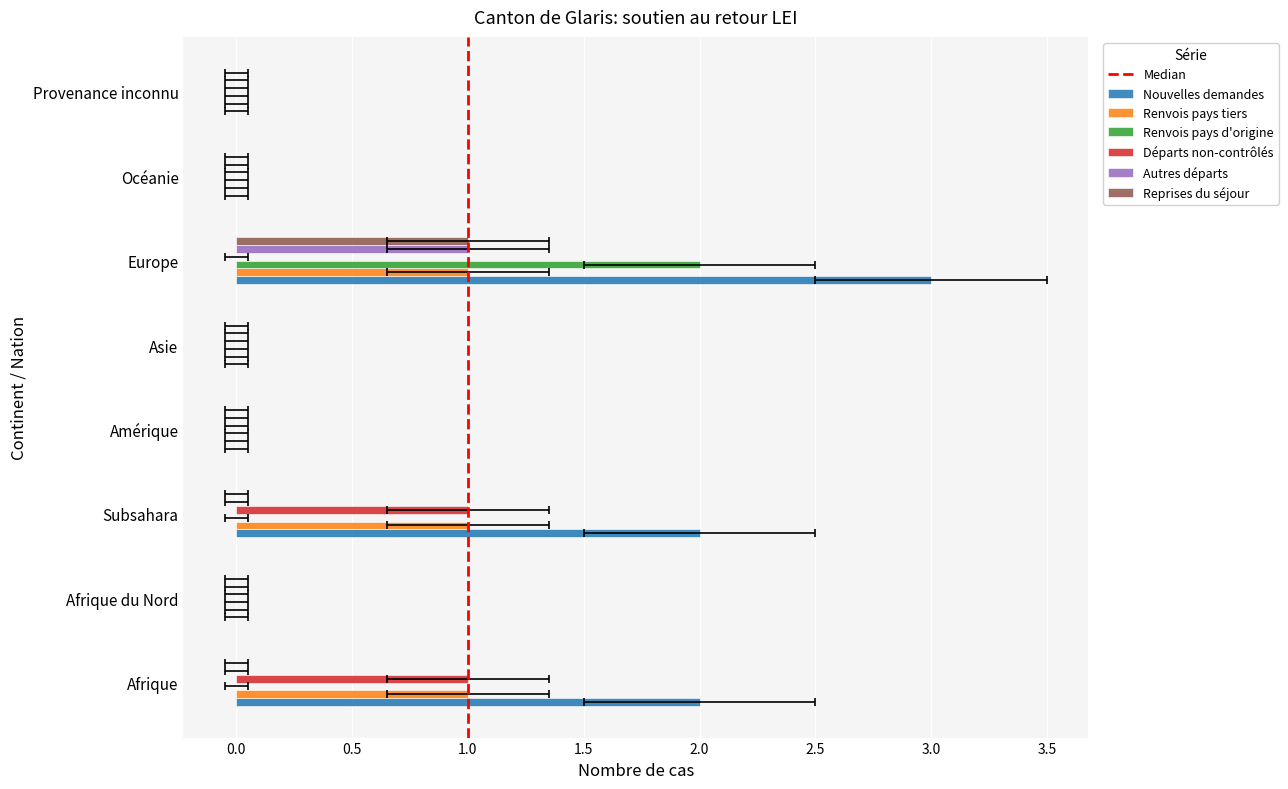

Is it true that Reprises du séjour equals 0 at Amérique?

True